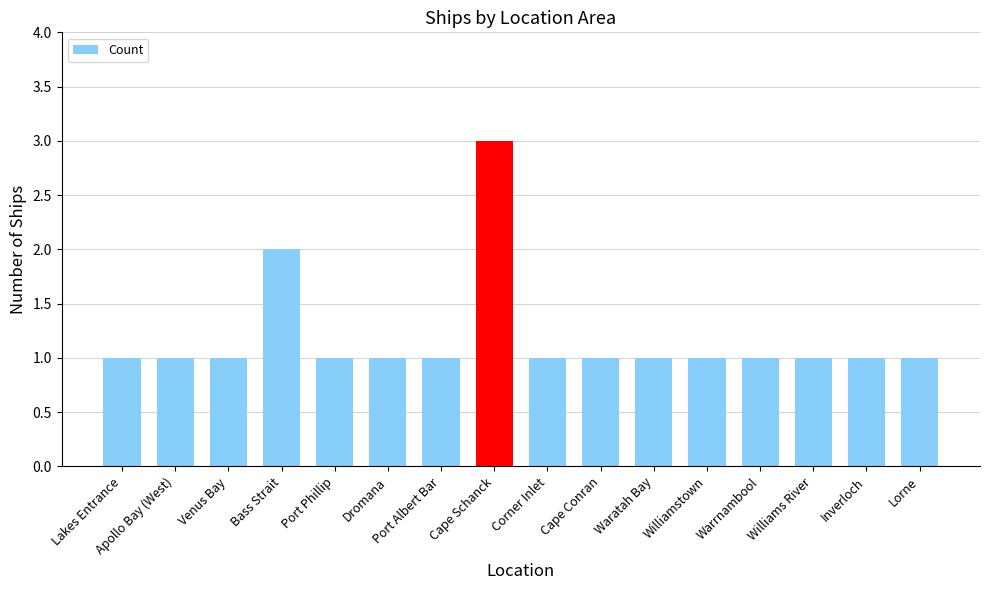

Approximately how many times larger is the value at Williamstown compared to Lorne?

1.0